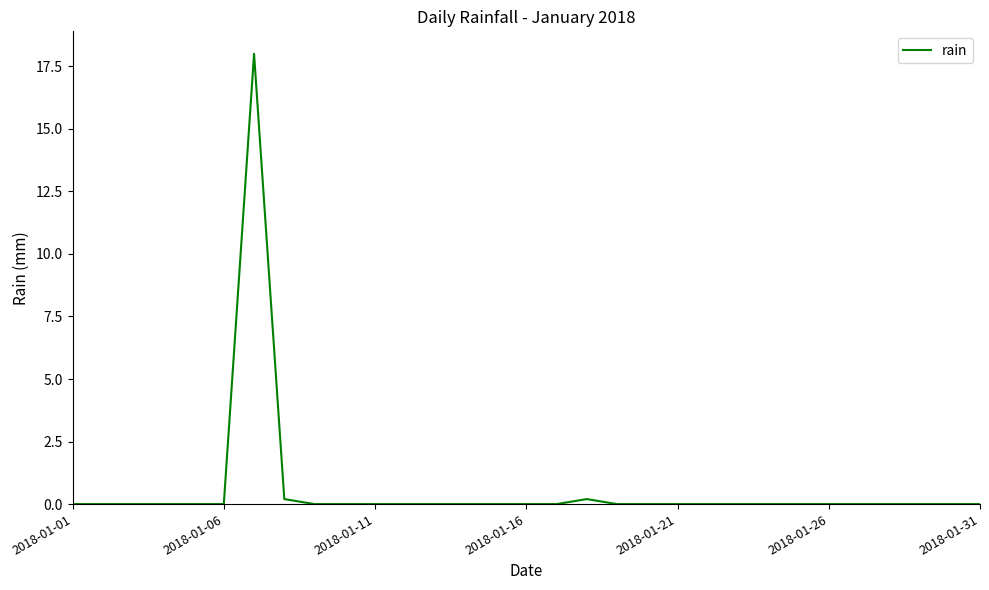

What is the difference between the maximum and minimum values?

18.0